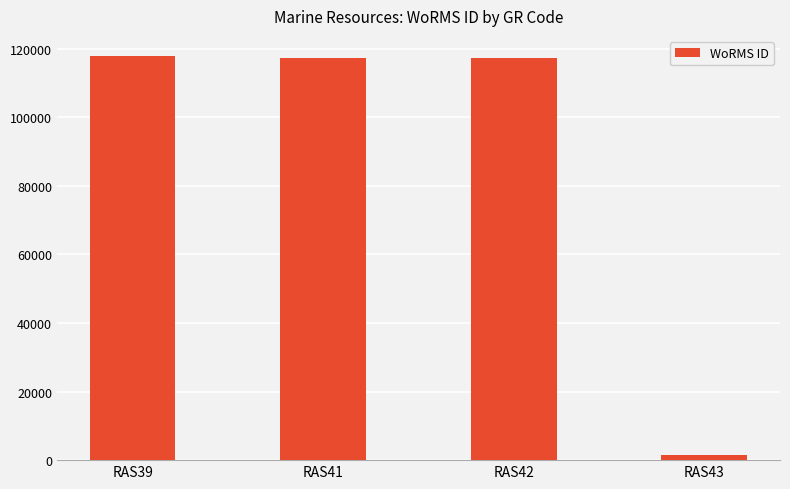

What is the difference between the values at RAS42 and RAS43?

115775